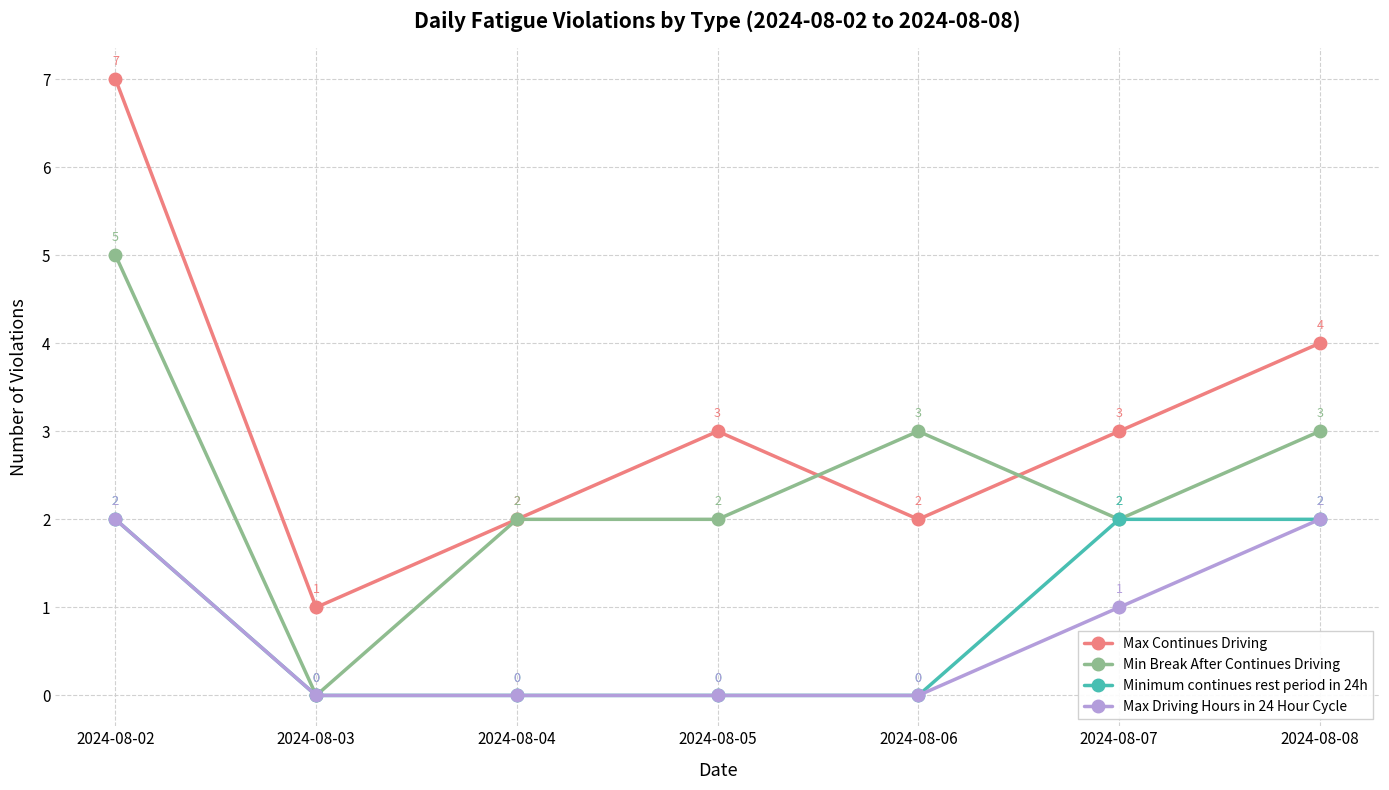

Which category has the lowest value in the Min Break After Continues Driving series?

2024-08-03